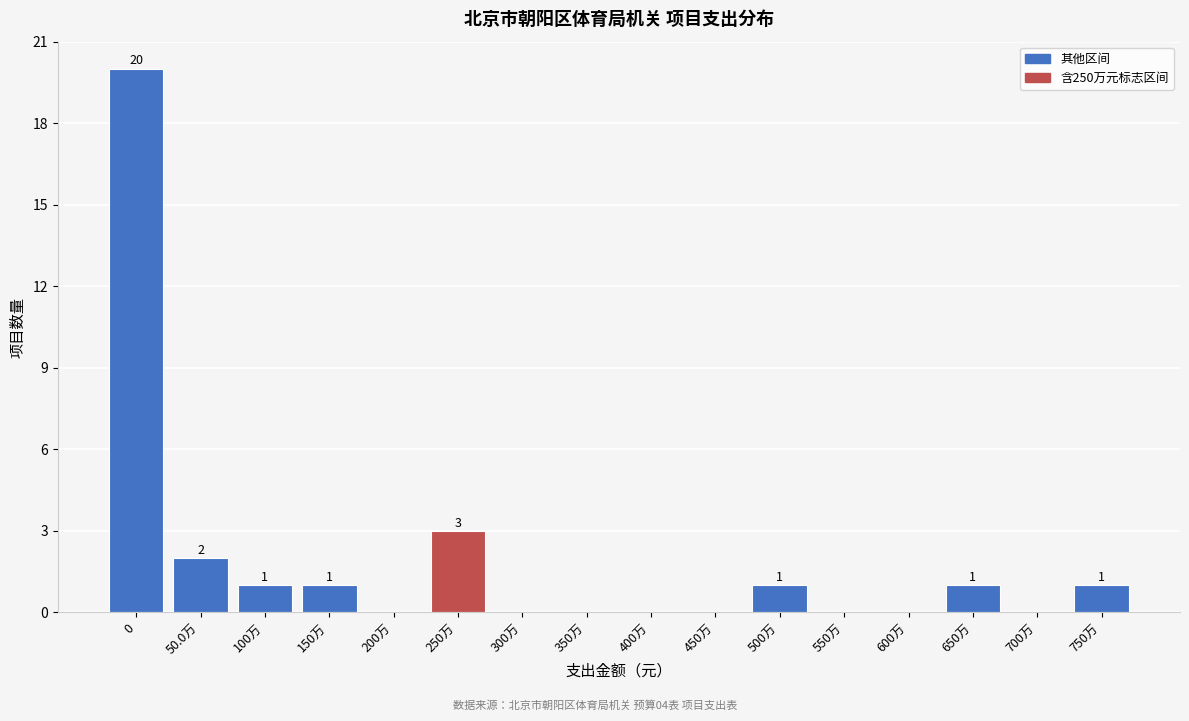

Reading left to right, what are all the values shown in this chart?

0=20	50.0万=2	100万=1	150万=1	200万=0	250万=3	300万=0	350万=0	400万=0	450万=0	500万=1	550万=0	600万=0	650万=1	700万=0	750万=1